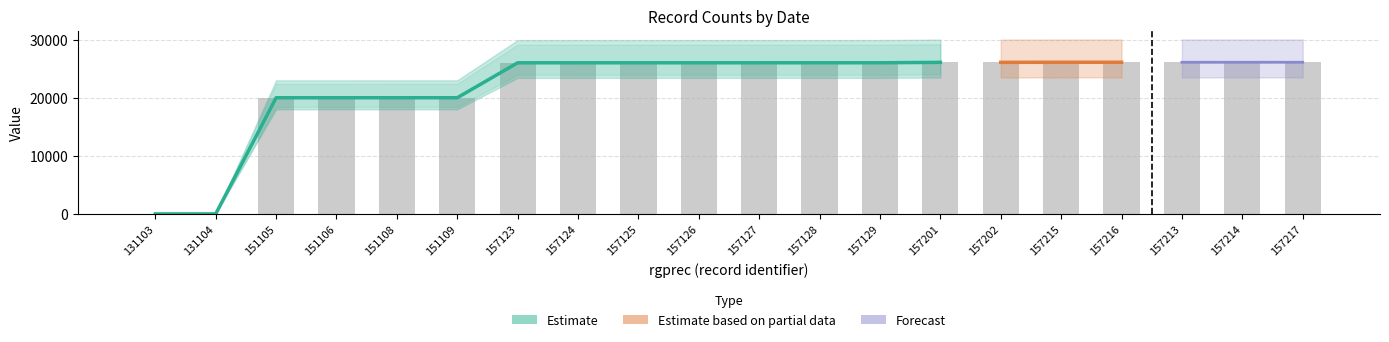

Rank the categories by value from highest to lowest.

157217, 157216, 157215, 157214, 157213, 157202, 157201, 157129, 157128, 157127, 157126, 157125, 157124, 157123, 151109, 151108, 151106, 151105, 131104, 131103